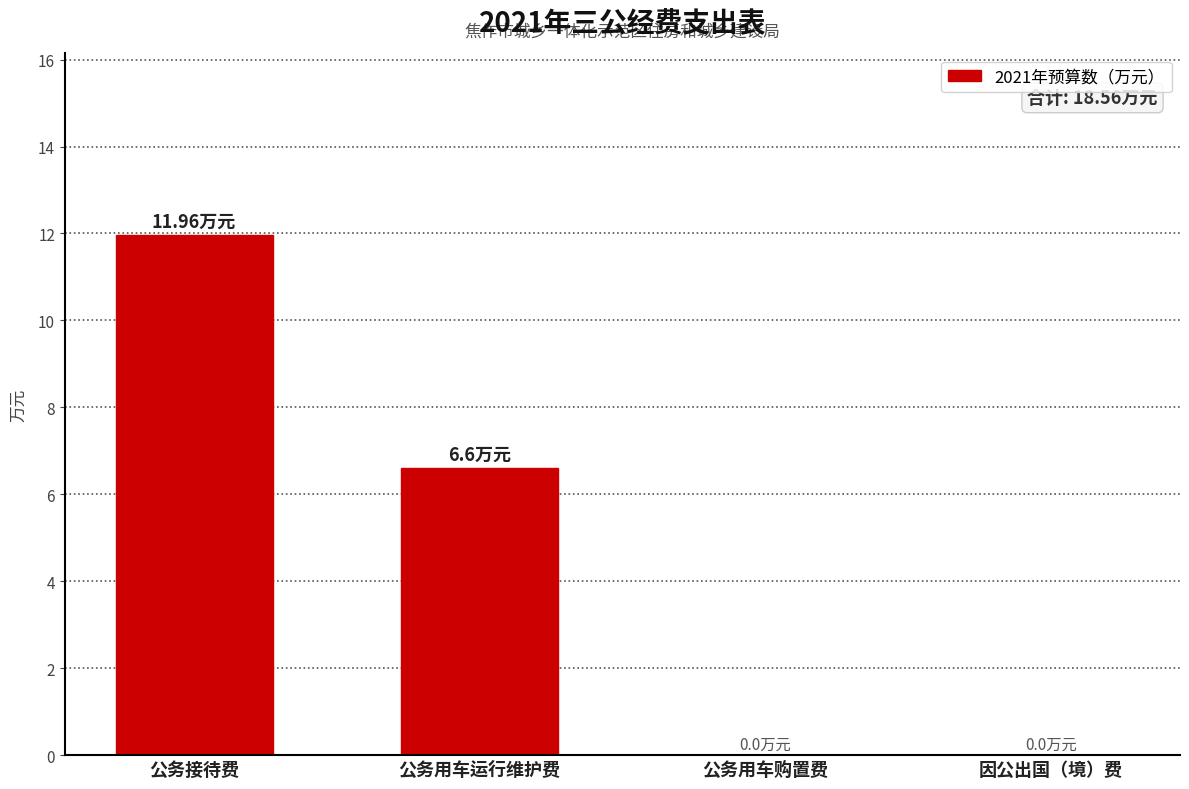

What is the change in value from 公务接待费 to 公务用车运行维护费?

-5.4